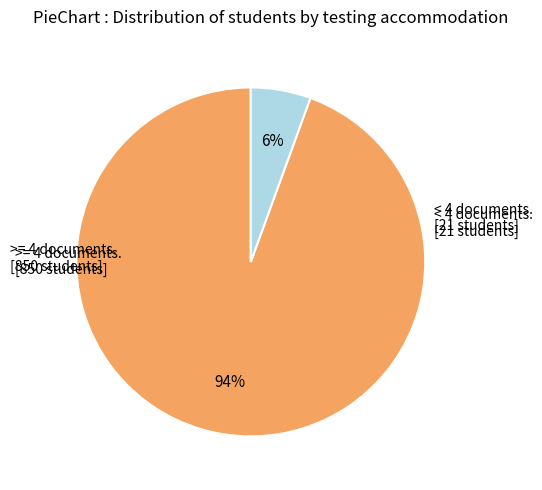

Is there any slice that represents more than half of the pie?

Yes